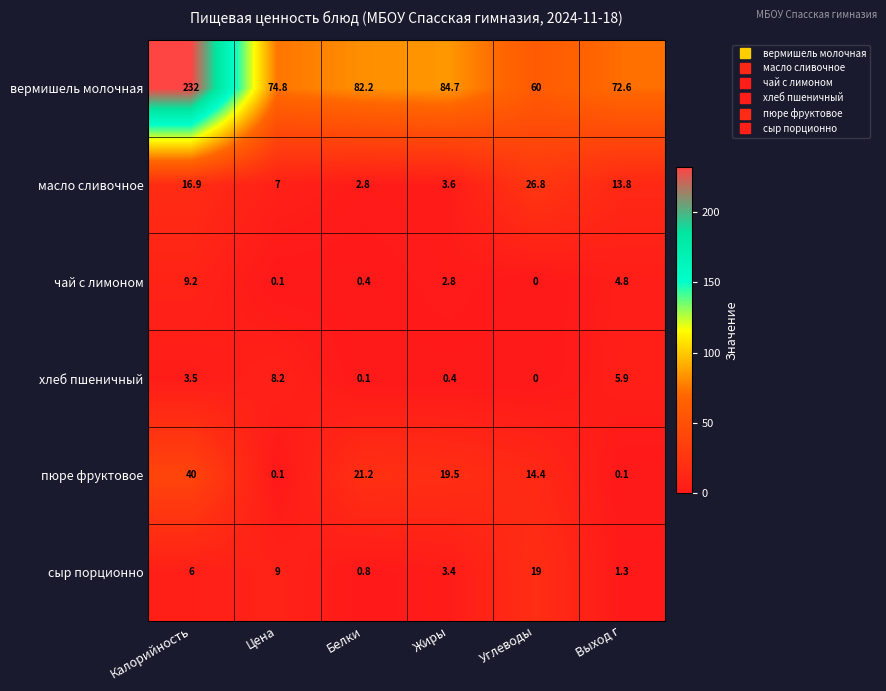

What is the sum of all хлеб пшеничный values?

18.1